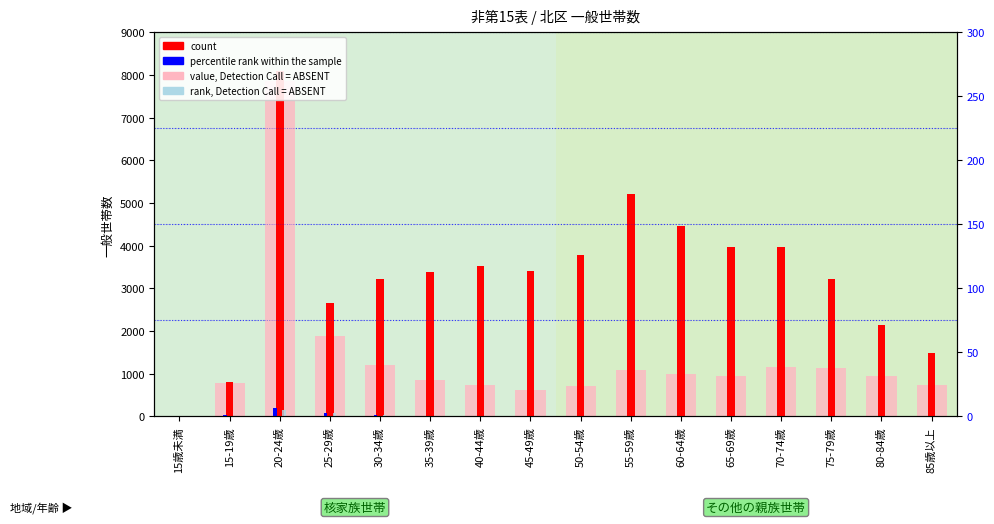

True or false: percentile rank within the sample has a value of 7 at 60-64歳.

True